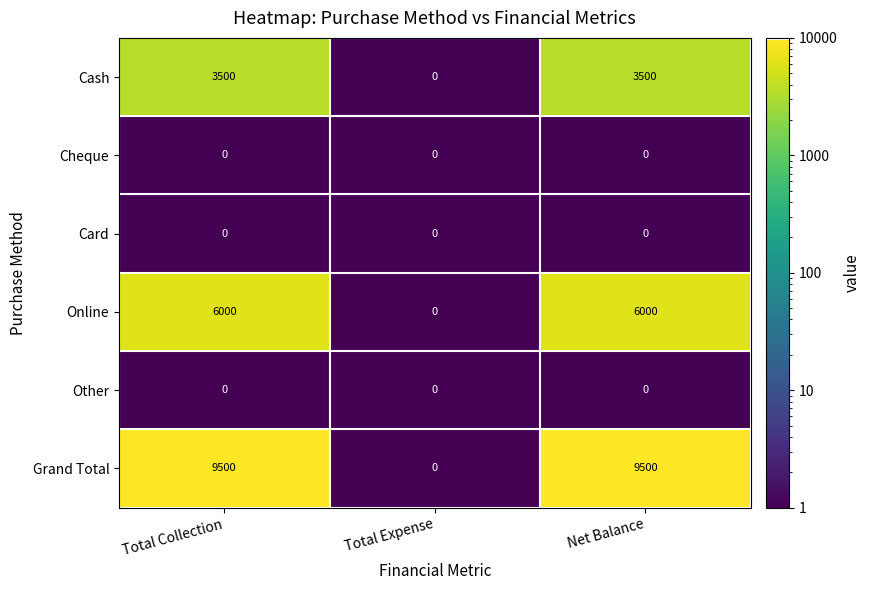

What is the greatest value displayed?

9500